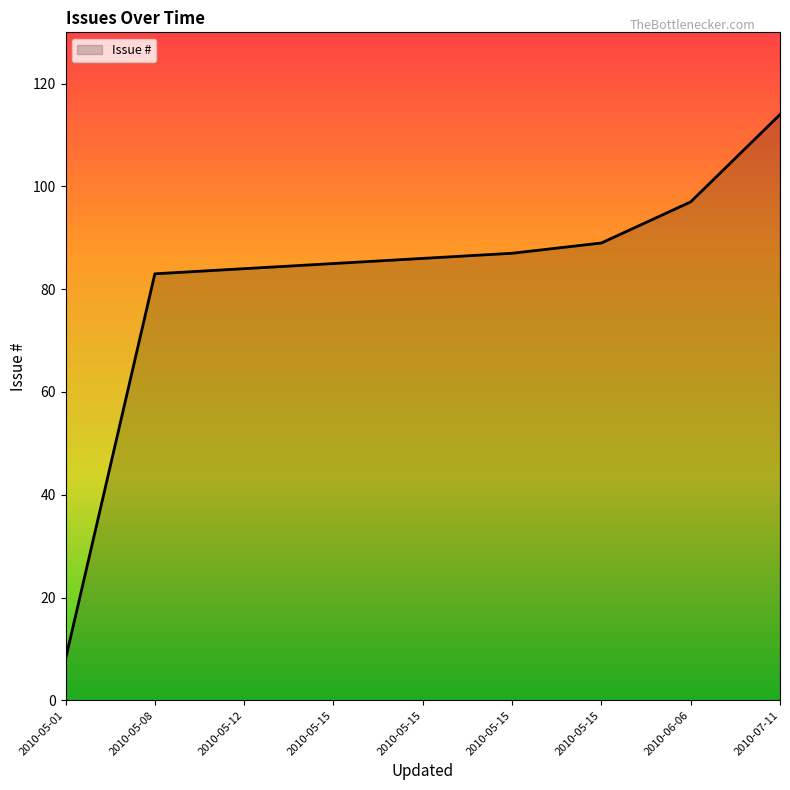

True or false: there are more than 2 points higher than both neighbors.

False